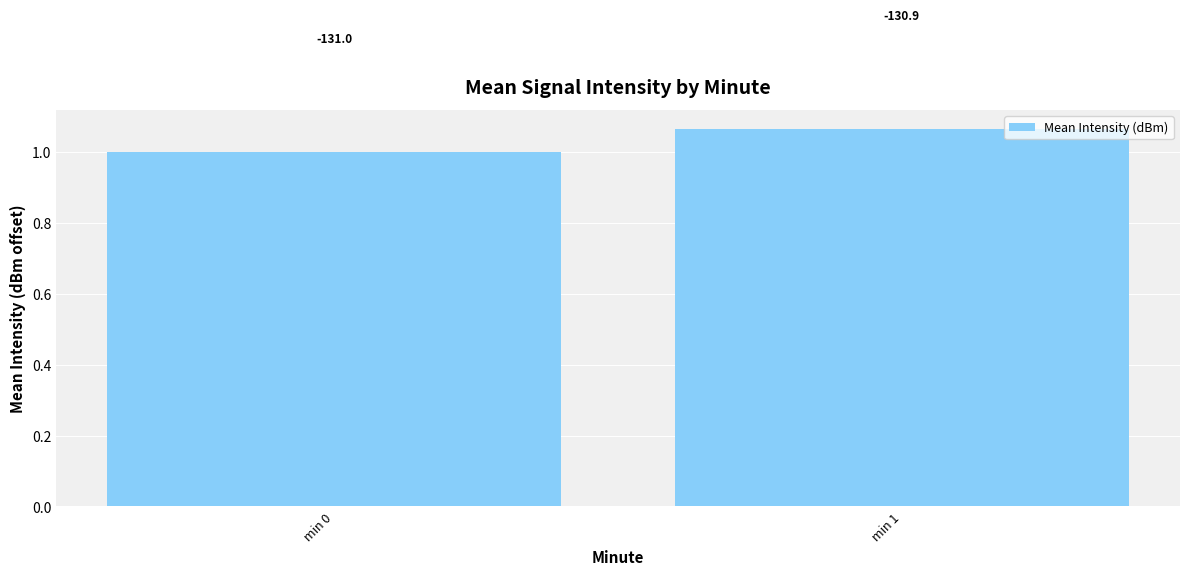

How many bars are there in total?

2